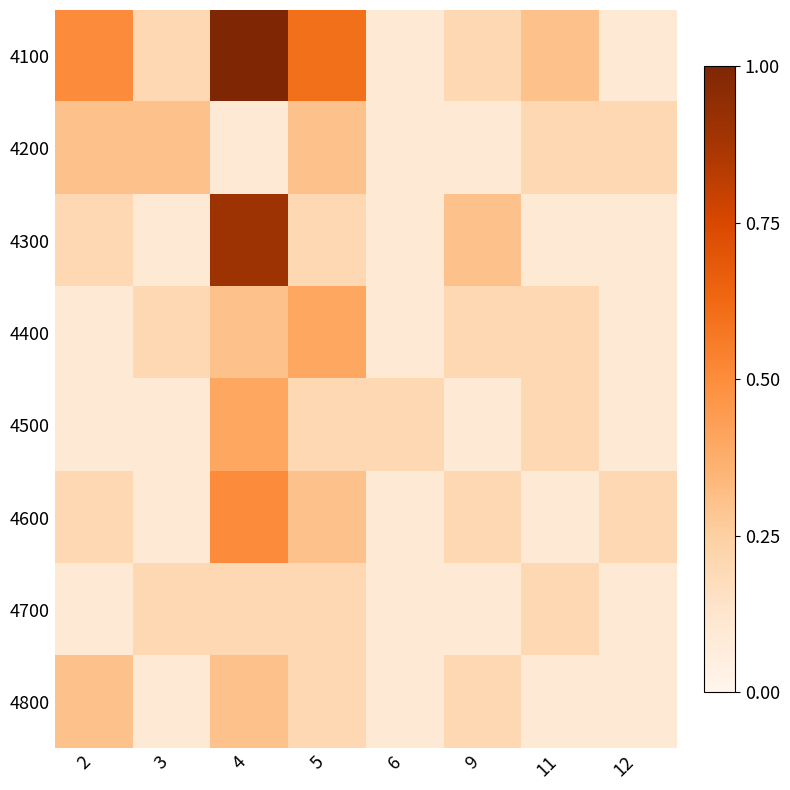

At 6, list the series in order from largest to smallest.

4500, 4100, 4200, 4300, 4400, 4600, 4700, 4800